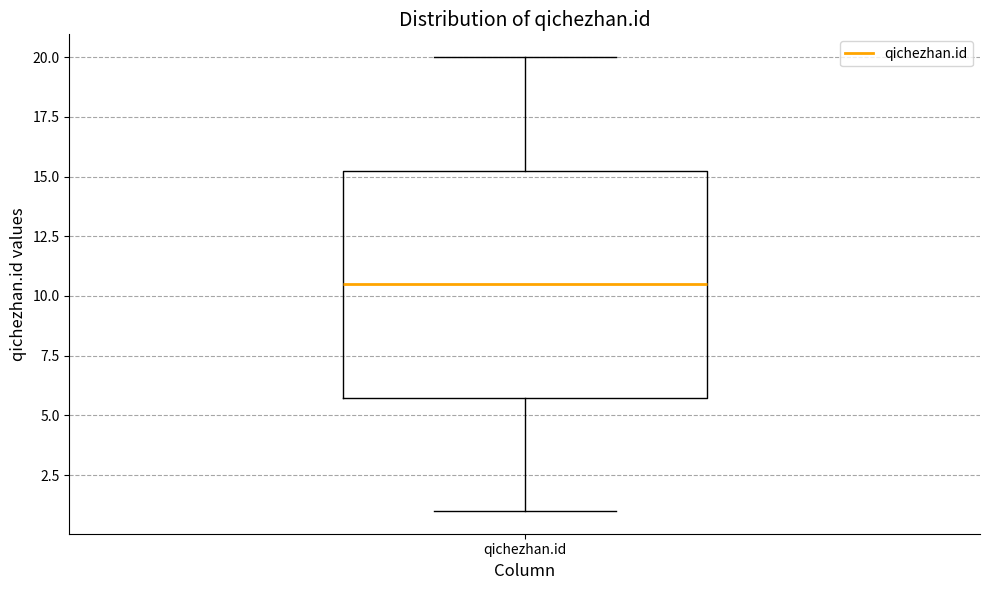

Read this box plot against the y-axis: the position of the median line, the range covered by the box, and the ends of both whiskers. The values are not printed on the chart, so give them approximately, as read against the axis.

median 10.5, box 6.0 to 15.5, whiskers 1.0 to 20.0